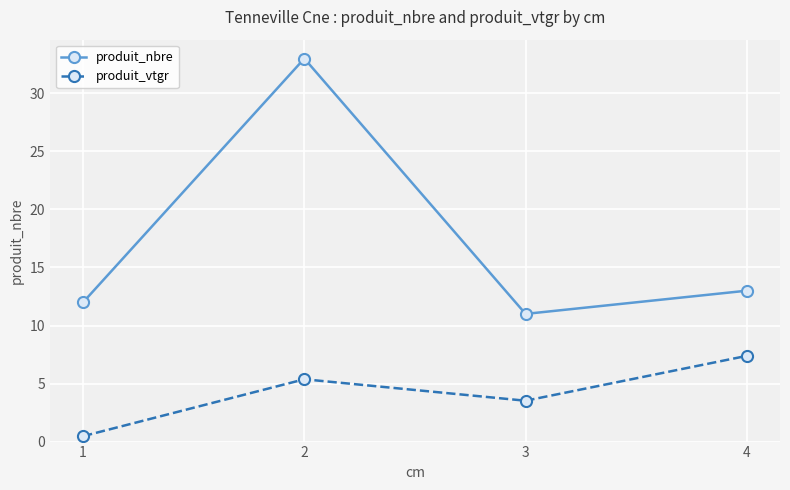

What is the average value of the produit_vtgr series?

4.2